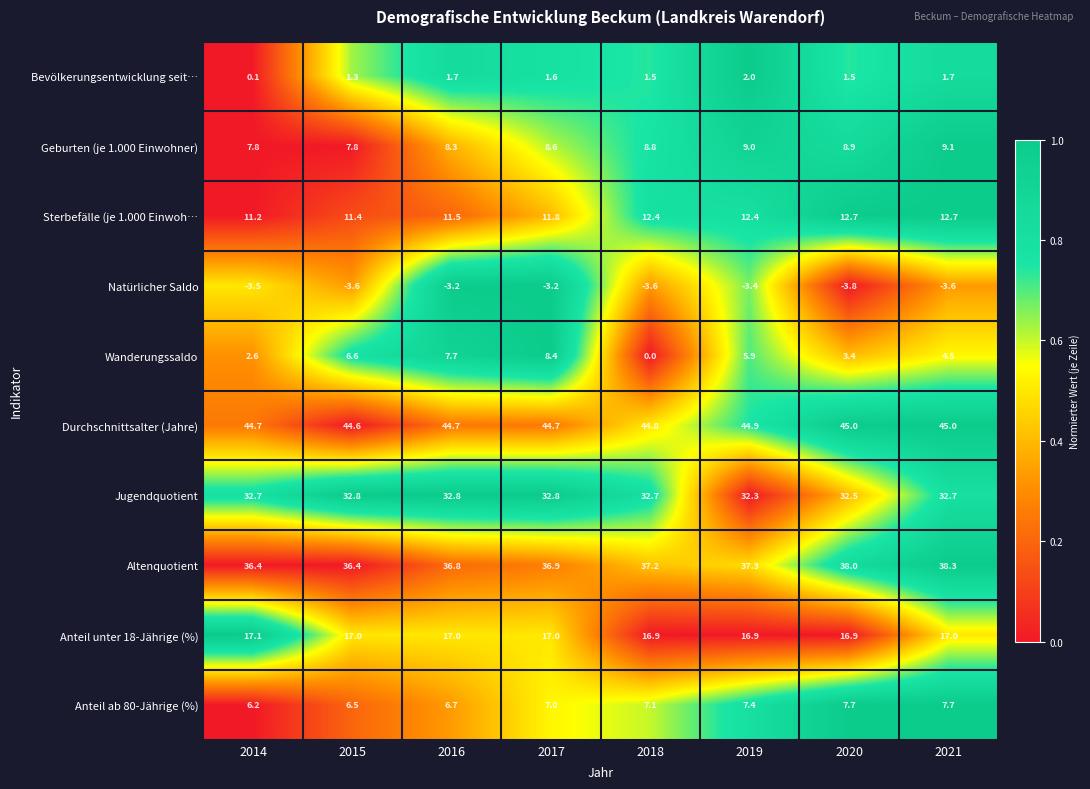

Rank the series at 2020 from lowest to highest value.

Natürlicher Saldo, Bevölkerungsentwicklung seit…, Wanderungssaldo, Anteil ab 80-Jährige (%), Geburten (je 1.000 Einwohner), Sterbefälle (je 1.000 Einwoh…, Anteil unter 18-Jährige (%), Jugendquotient, Altenquotient, Durchschnittsalter (Jahre)